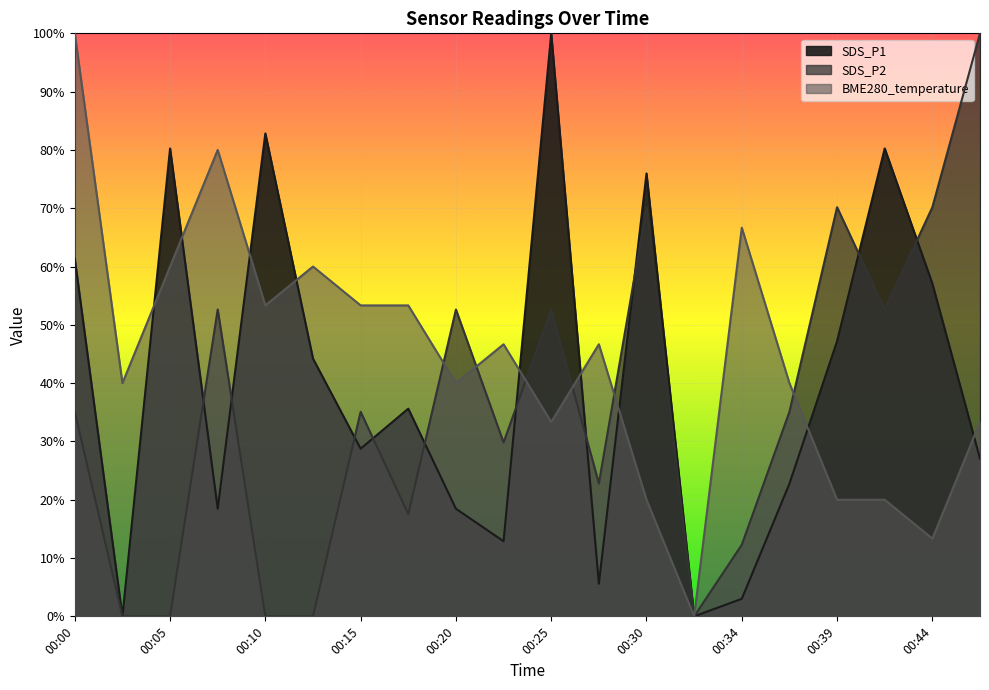

What is the sum of the BME280_temperature values at 00:34 and 00:00?

166.7